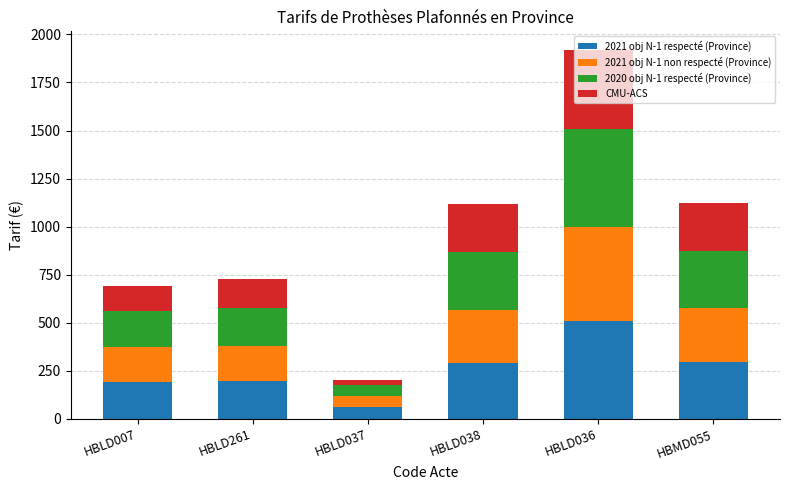

What is the lowest value of the 2021 obj N-1 respecté (Province) series?

60.0